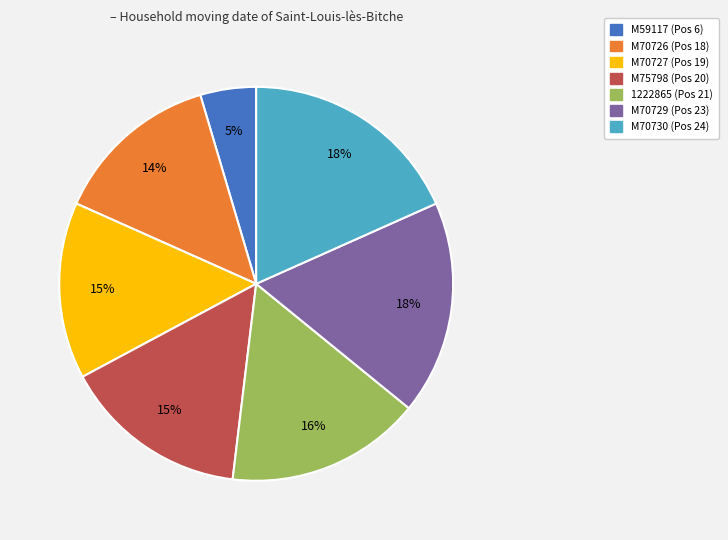

To the nearest percent, what percentage of the pie is 1222865?

16%